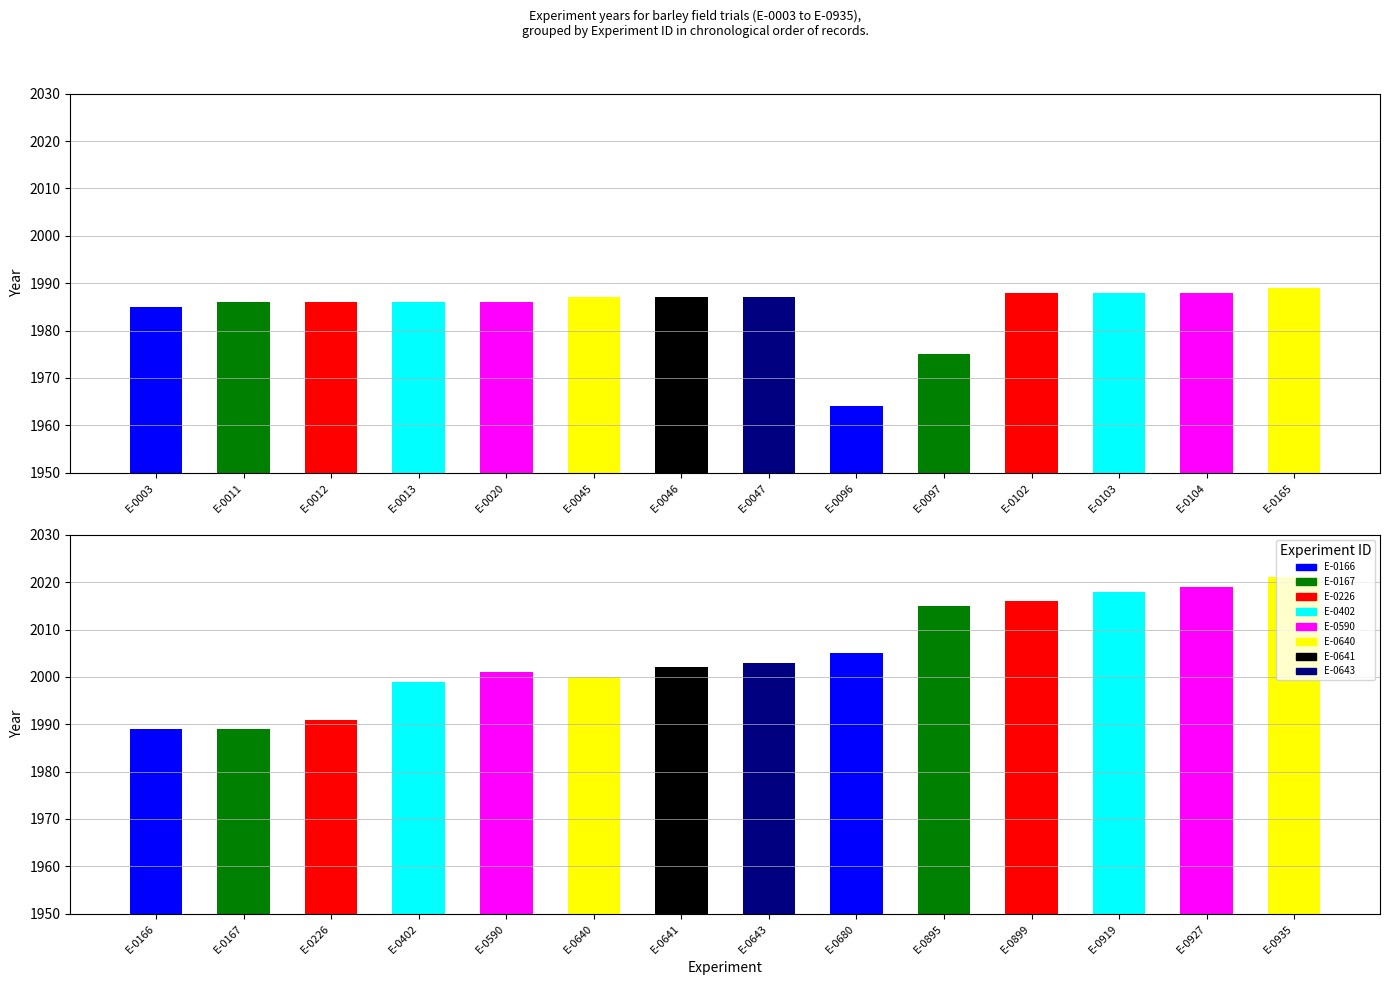

What is the minimum value shown in the chart?

1964